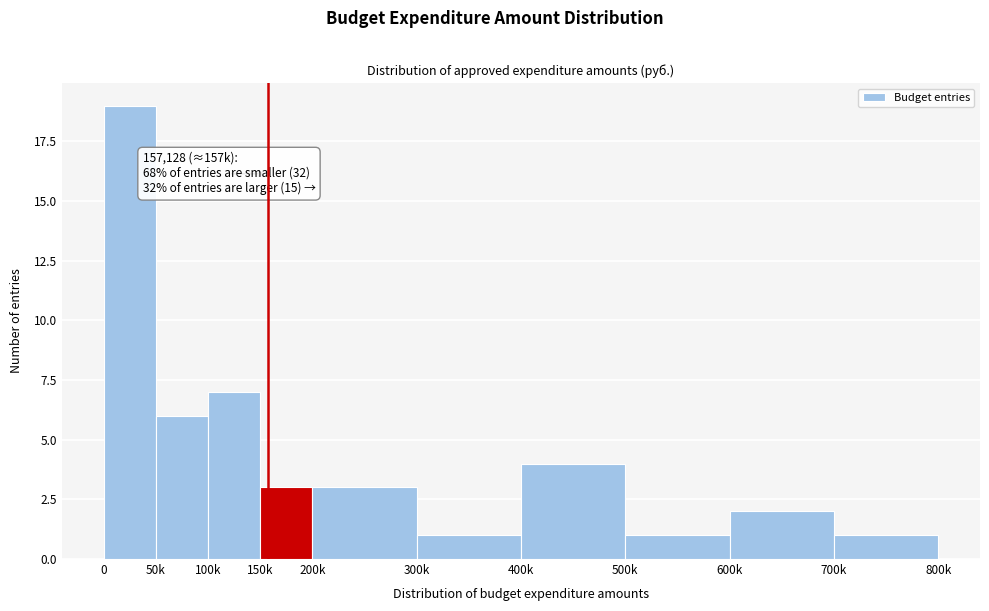

Reading right to left, what are all the values shown in this chart?

1	2	1	4	1	3	3	7	6	19